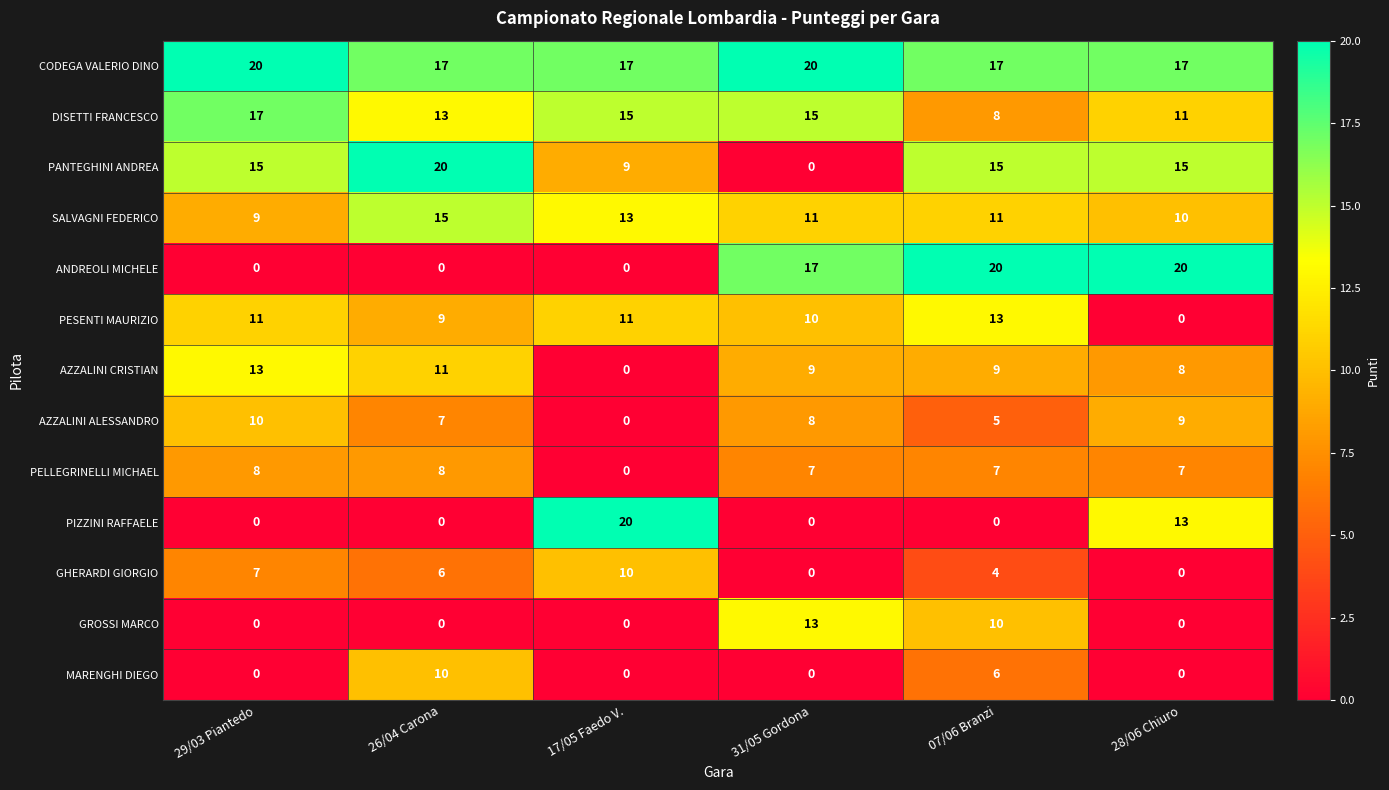

What is the greatest value displayed?

20